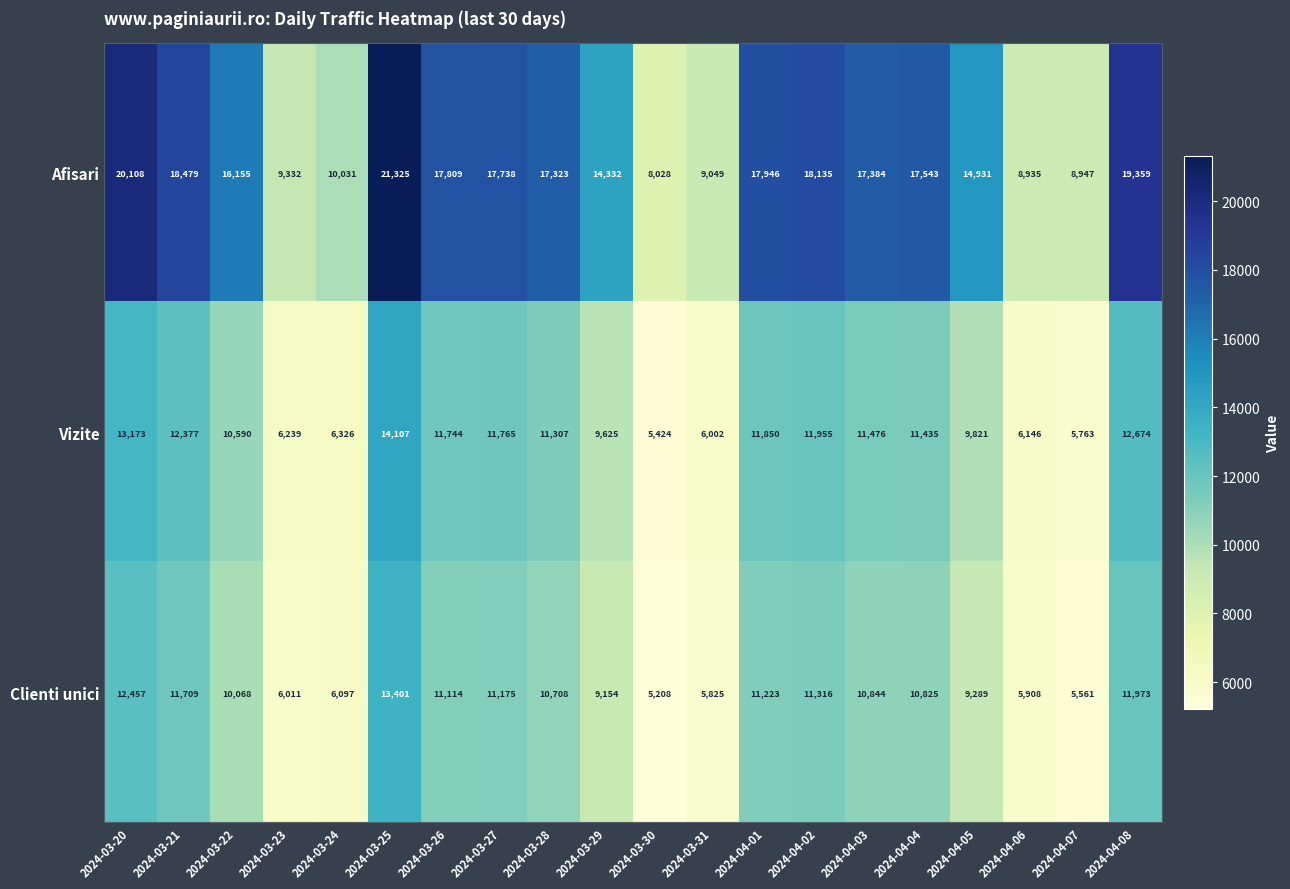

The Clienti unici series shows 6407 at 2024-04-05. True or false?

False